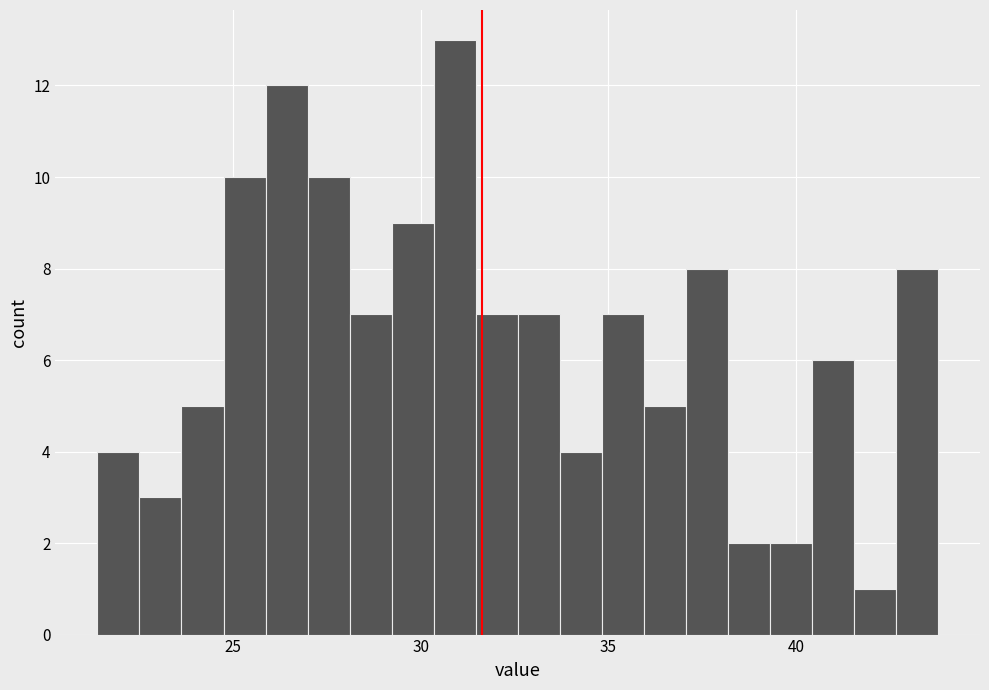

Around what value on the x-axis is the tallest bar? Give the approximate position of its centre, as read against the axis.

31.0